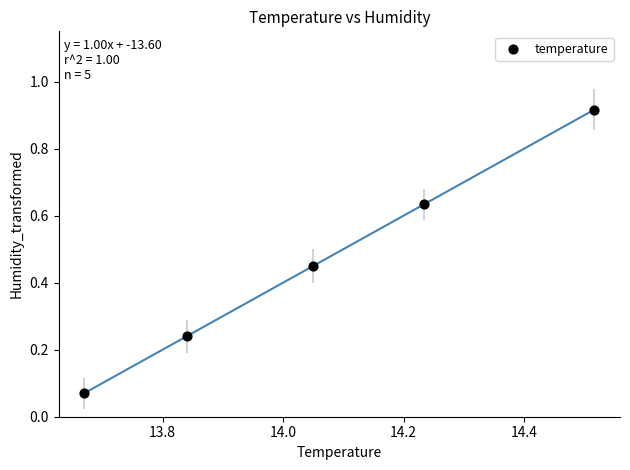

What is the range of X values (max minus min)?

0.8